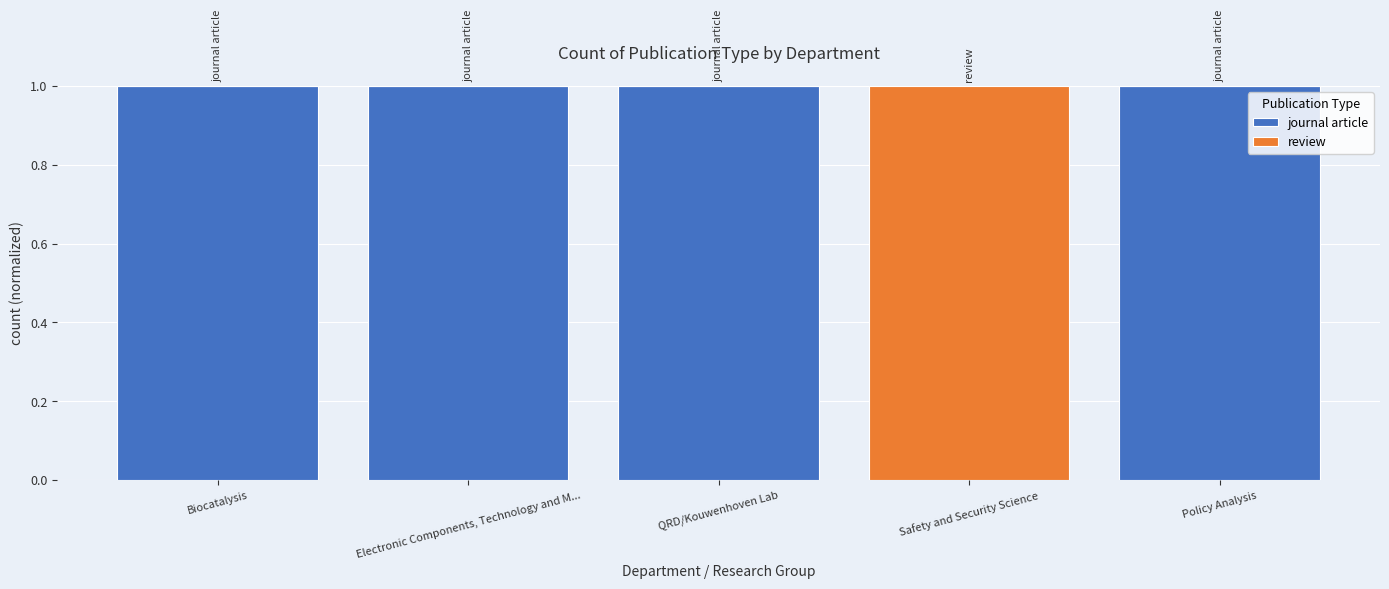

What is the average value of the journal article series?

1